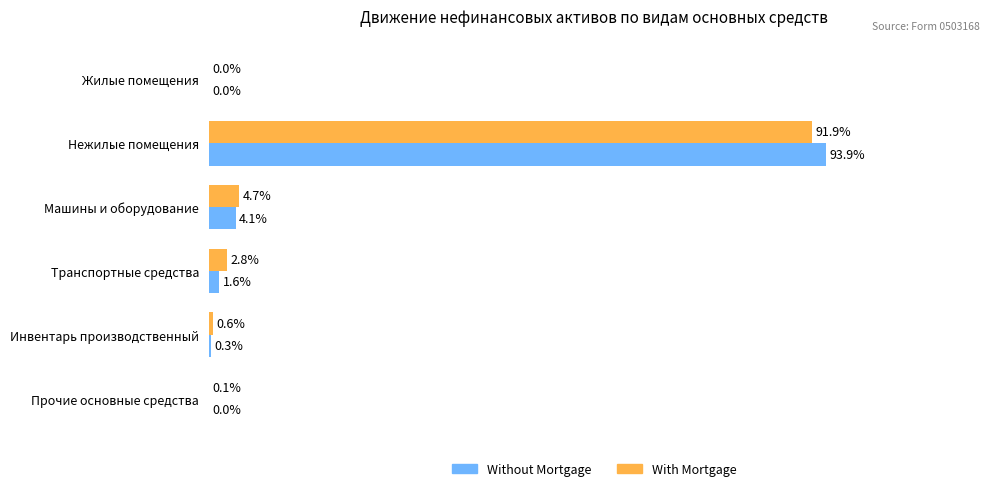

Is the value of With Mortgage at Нежилые помещения greater than the value of Without Mortgage at Жилые помещения?

Yes